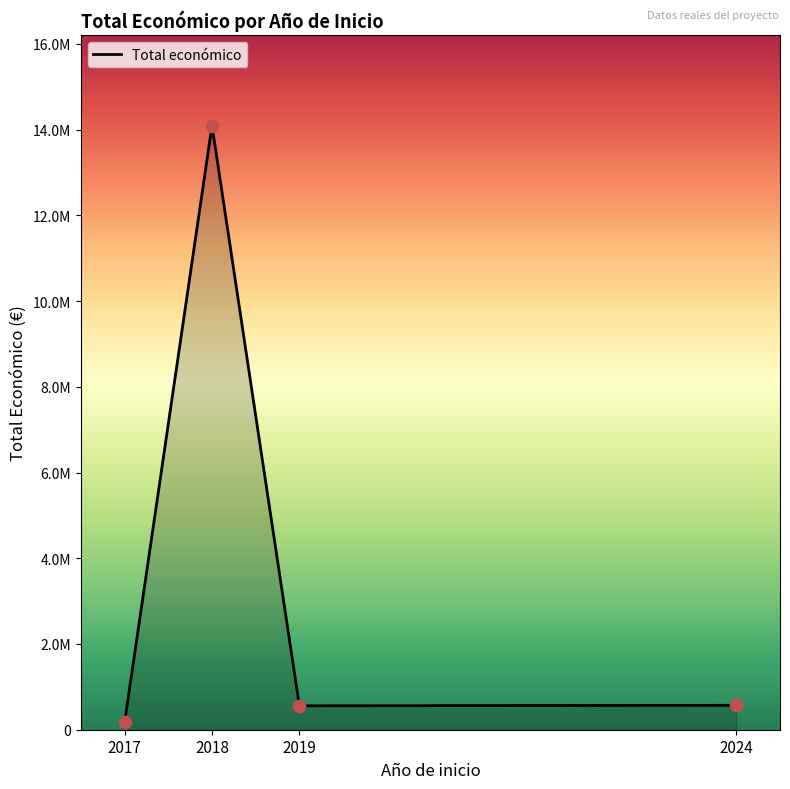

Is this an area chart (filled region under the line)?

Yes